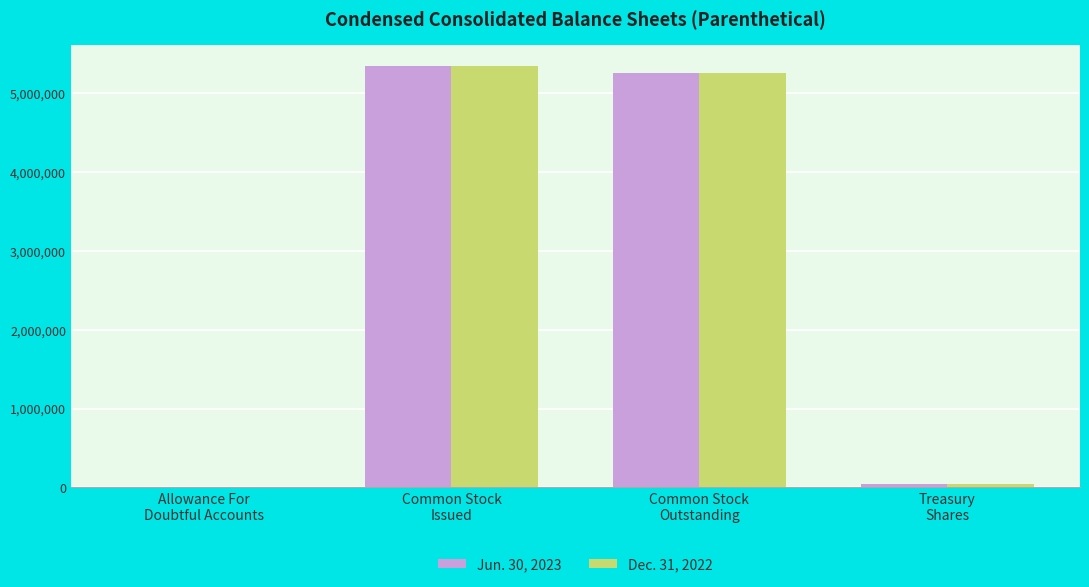

What are all the series names shown in the legend?

Jun. 30, 2023, Dec. 31, 2022